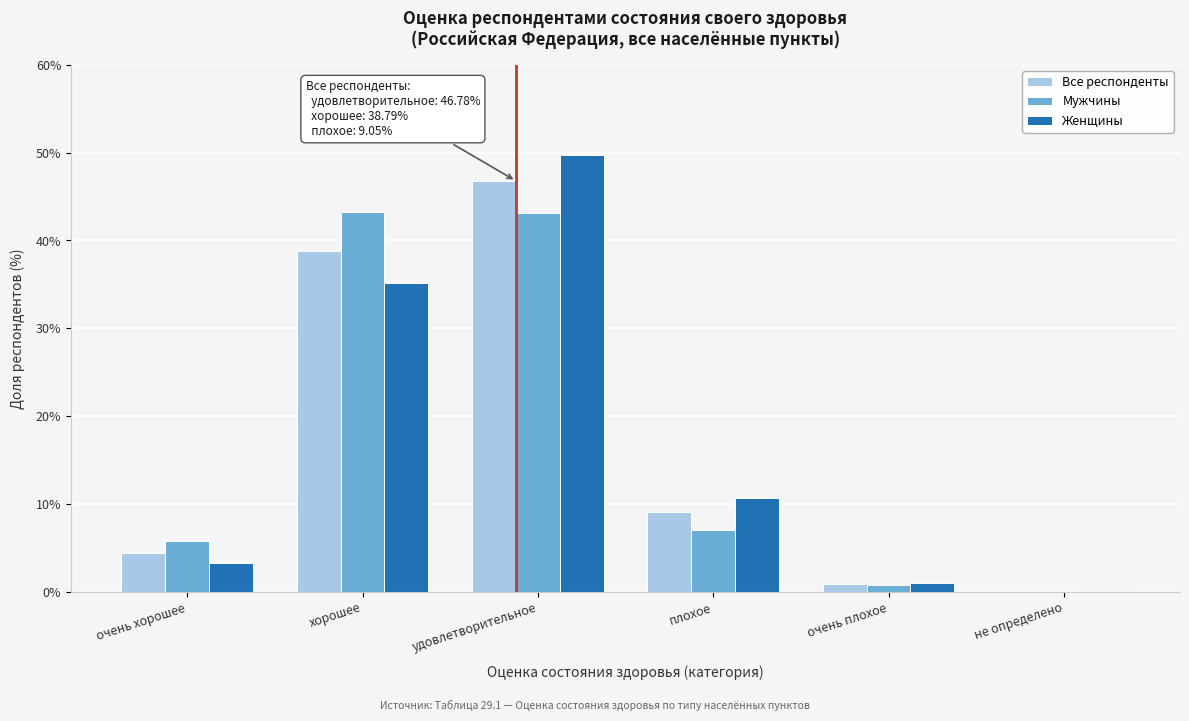

The Женщины series shows 68.4 at удовлетворительное. True or false?

False